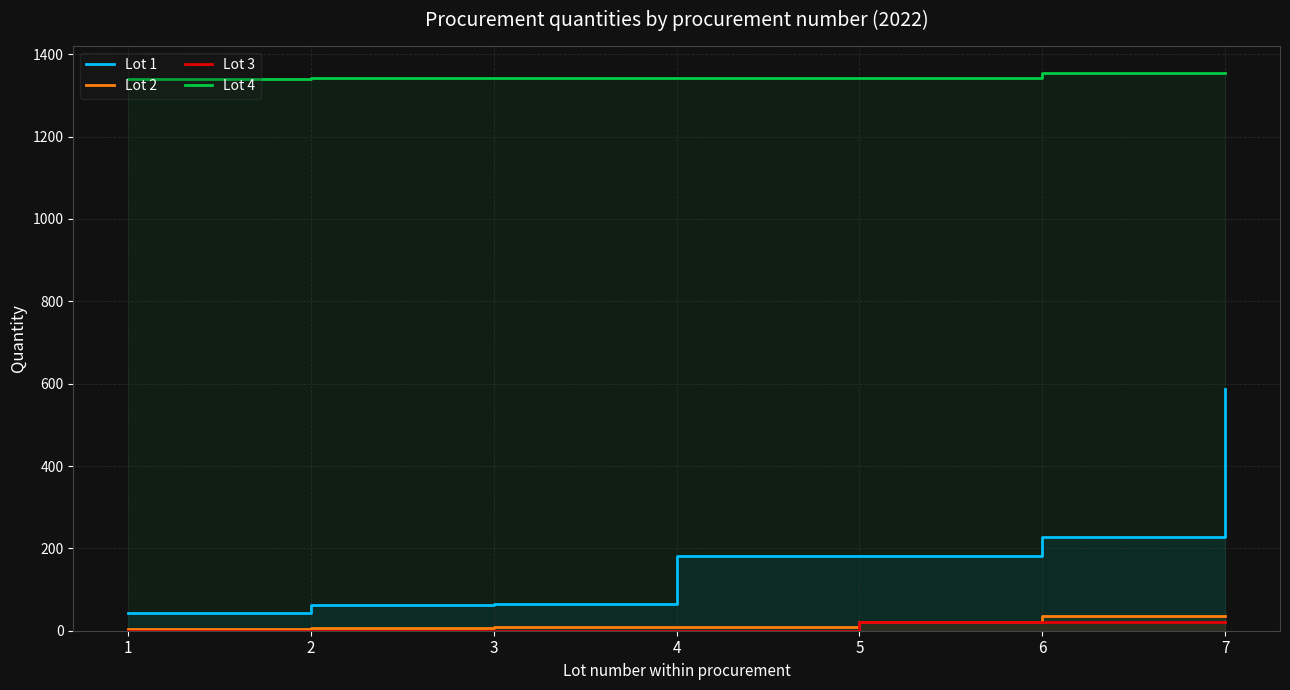

What is the highest value of the Lot 1 series?

588.1